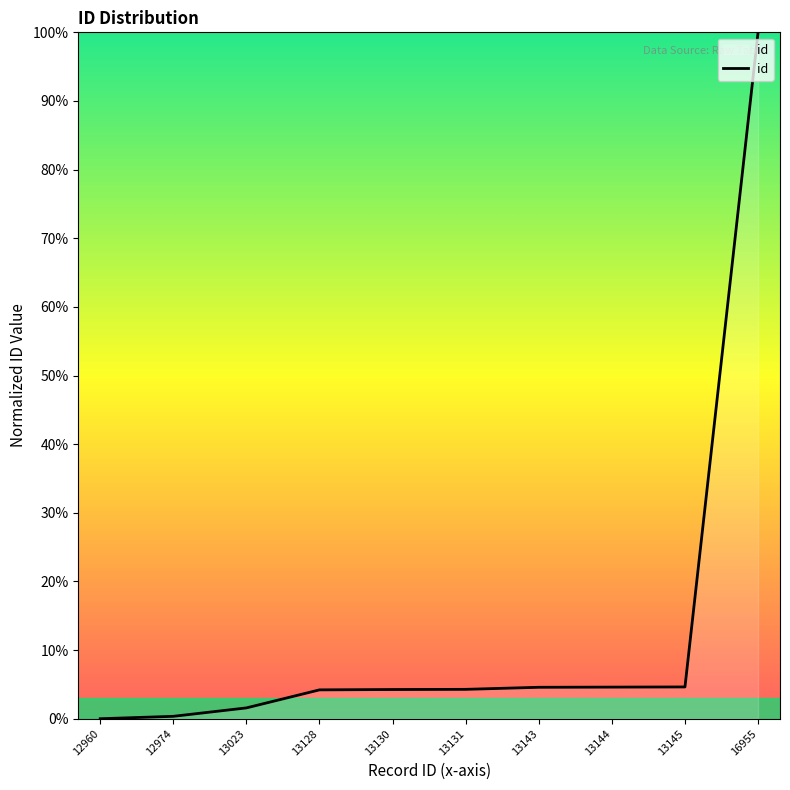

What is the average value?

12.8